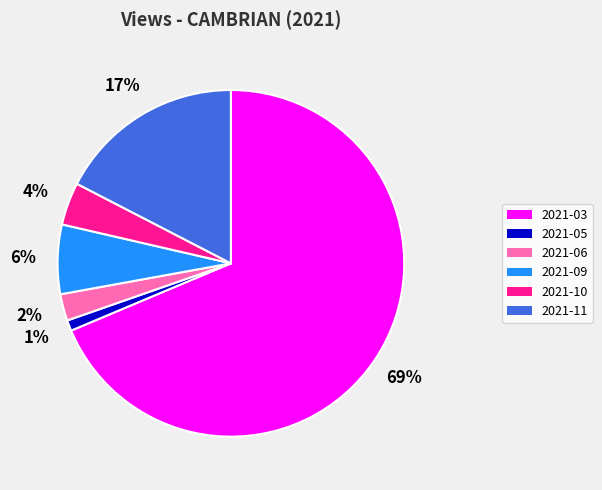

How many slices are in this pie chart?

6